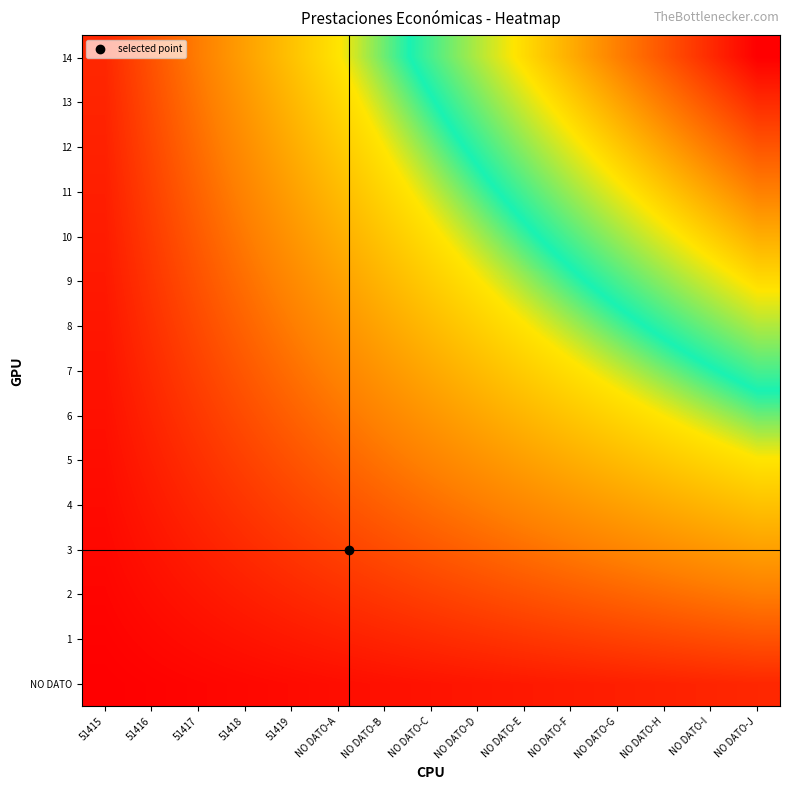

Between NO DATO-B and NO DATO-D, which is larger?

NO DATO-D